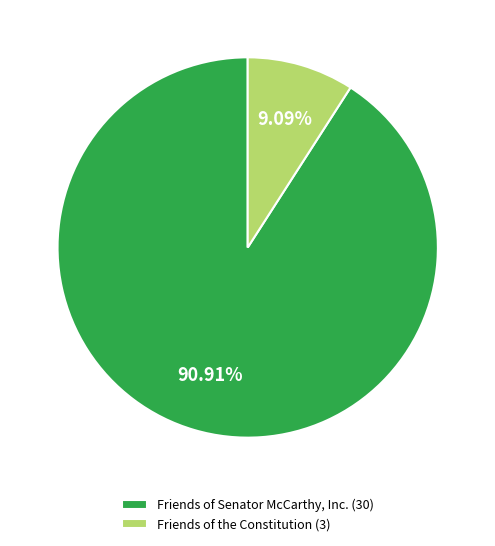

How many slices are in this pie chart?

2